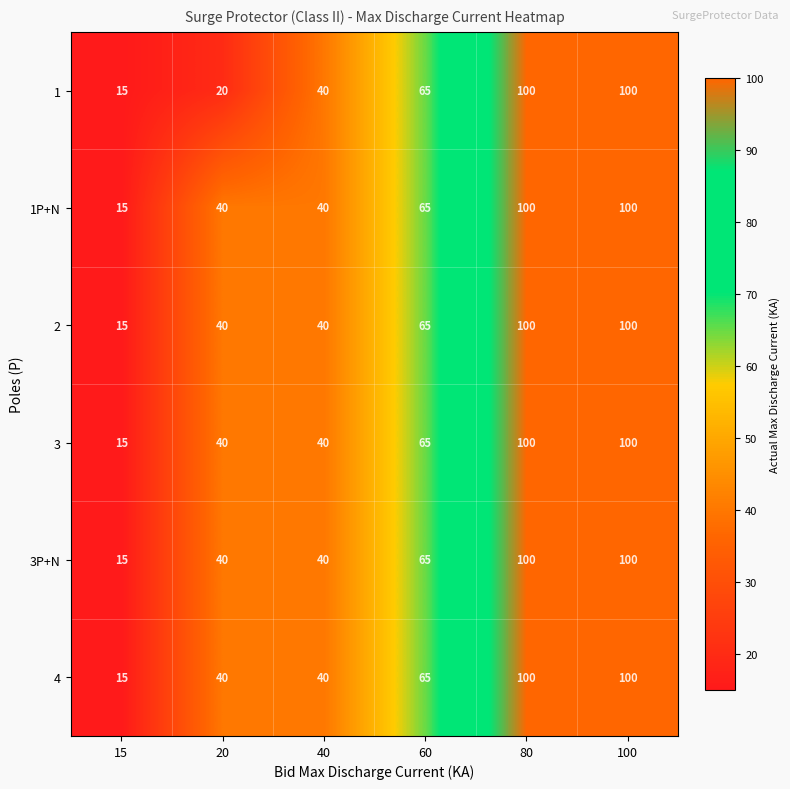

Where is 4 nearest to the value 57?

60